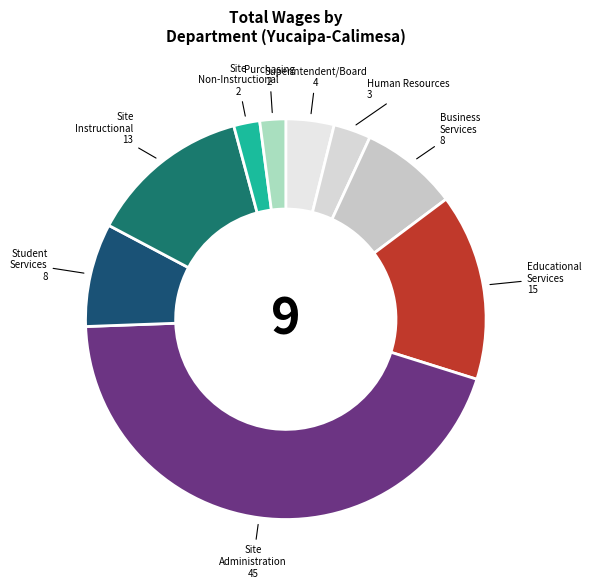

Is the sum of Human Resources and Student Services greater than half?

No